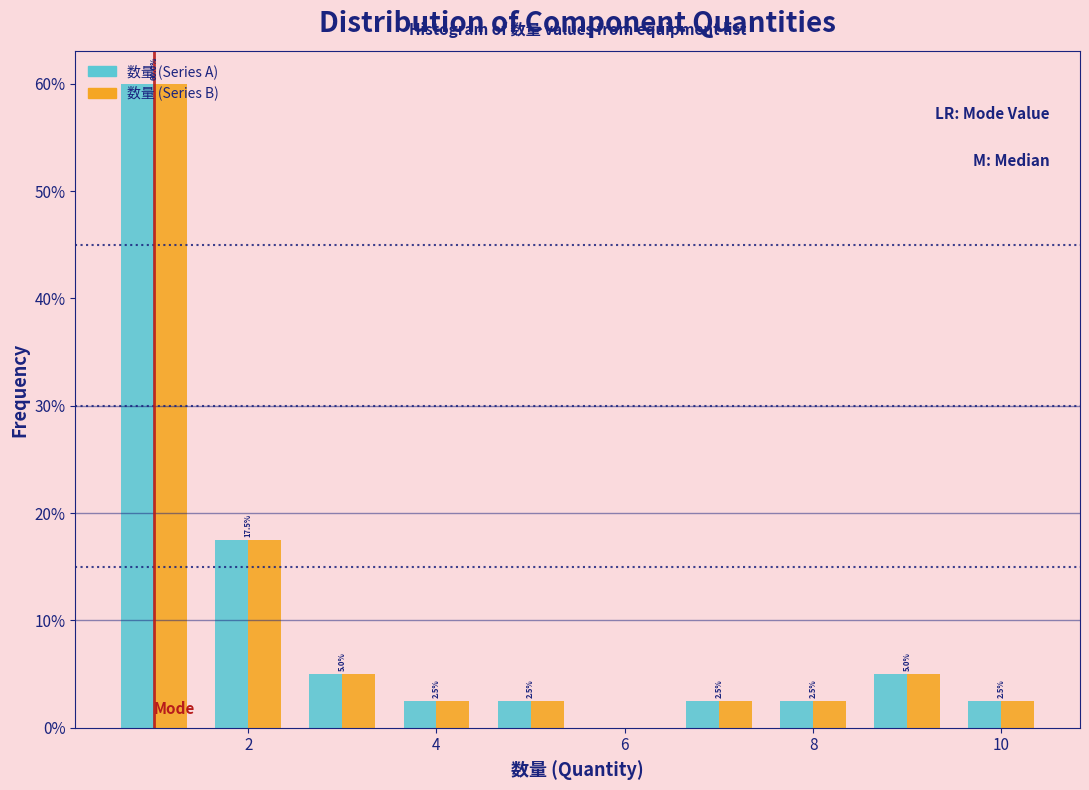

In the 数量 (Series B) series, which range on the x-axis has the tallest bar?

0.5 to 1.5